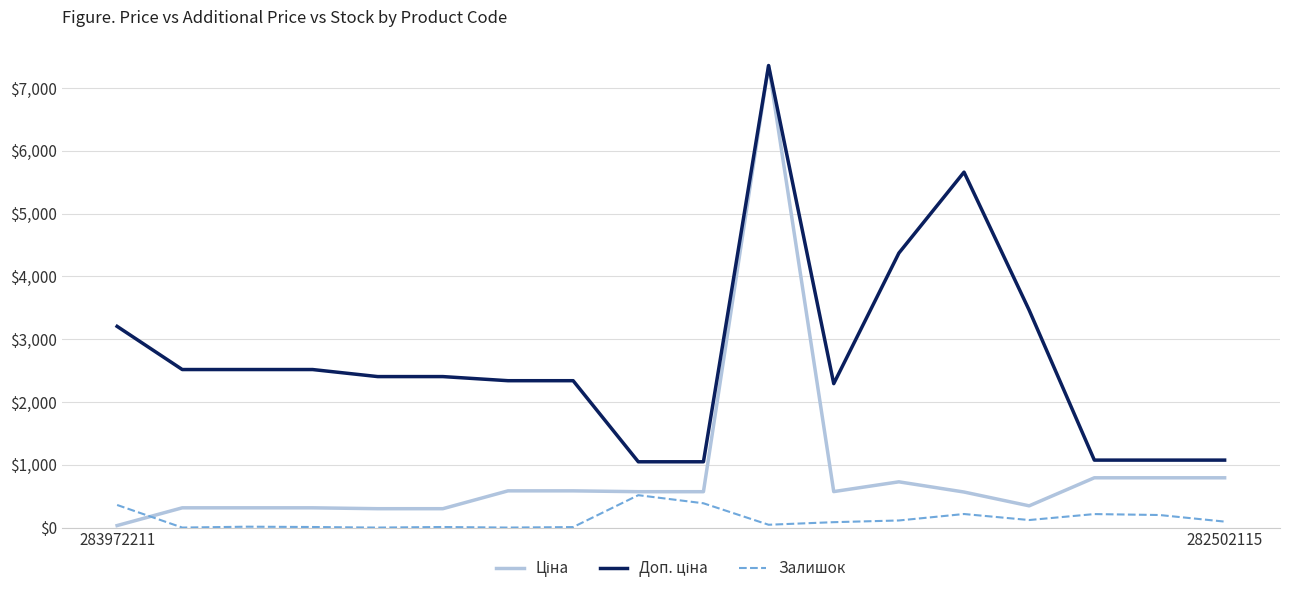

What is the maximum value shown in the chart?

7360.2